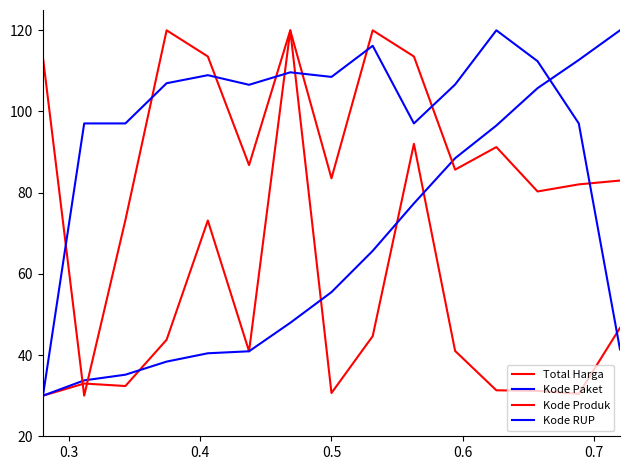

How many lines are shown in the chart?

4